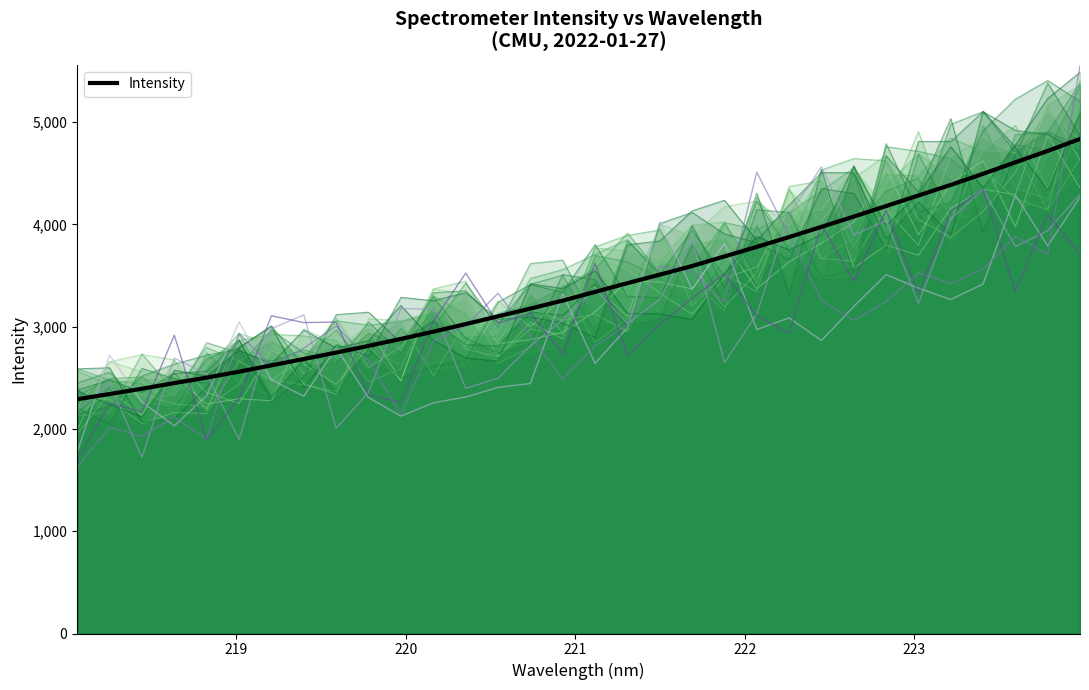

True or false: the data shows 3656.5 at 223.

False